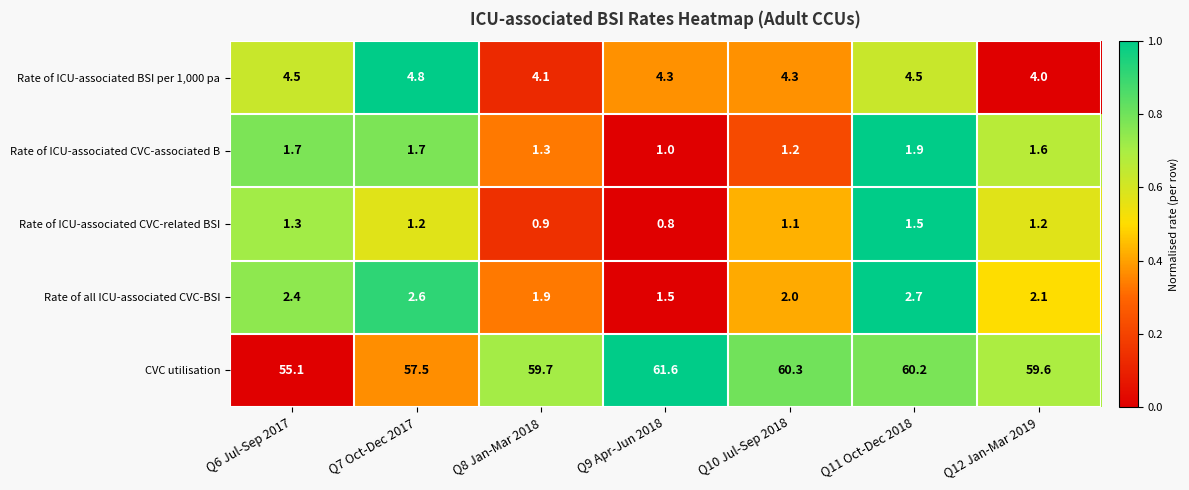

What is the difference between the maximum and minimum values in the Rate of ICU-associated CVC-associated B series?

0.9